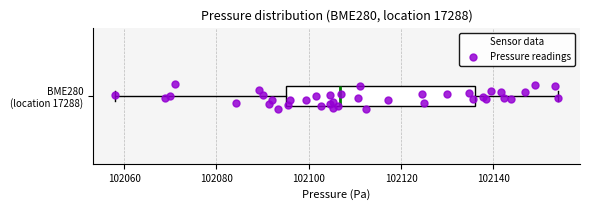

Read this box plot against the x-axis: the position of the median line, the range covered by the box, and the ends of both whiskers. The values are not printed on the chart, so give them approximately, as read against the axis.

median 102106, box 102094 to 102136, whiskers 102058 to 102154